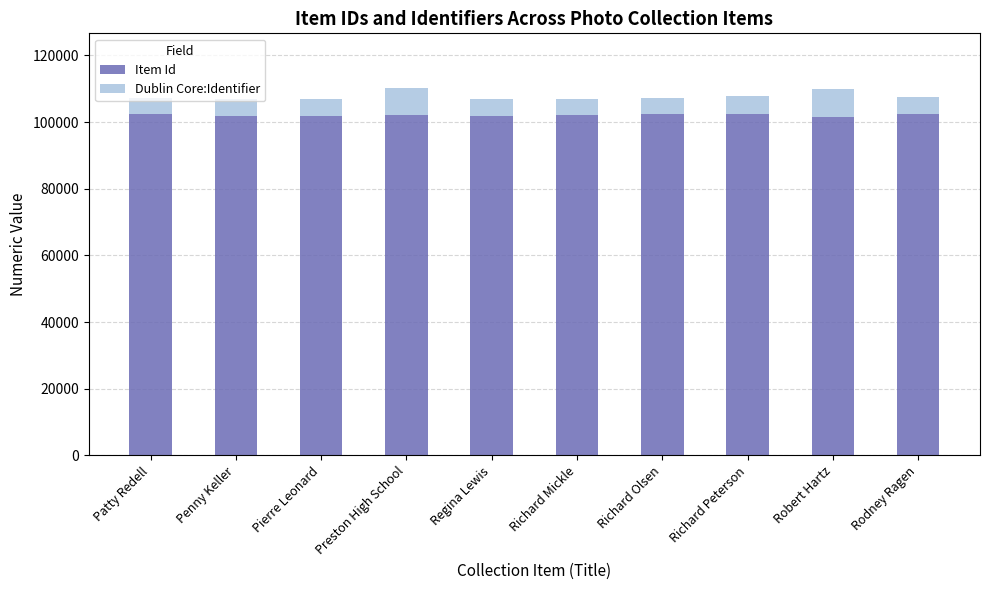

What is the minimum value for Item Id?

101396